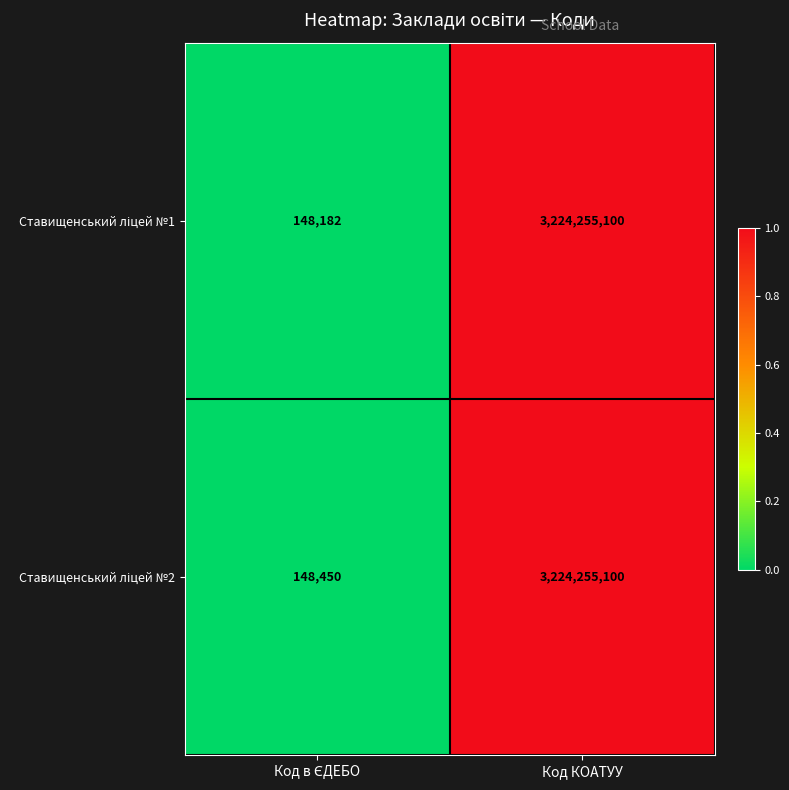

At which category is the sum across all series the highest?

Код КОАТУУ